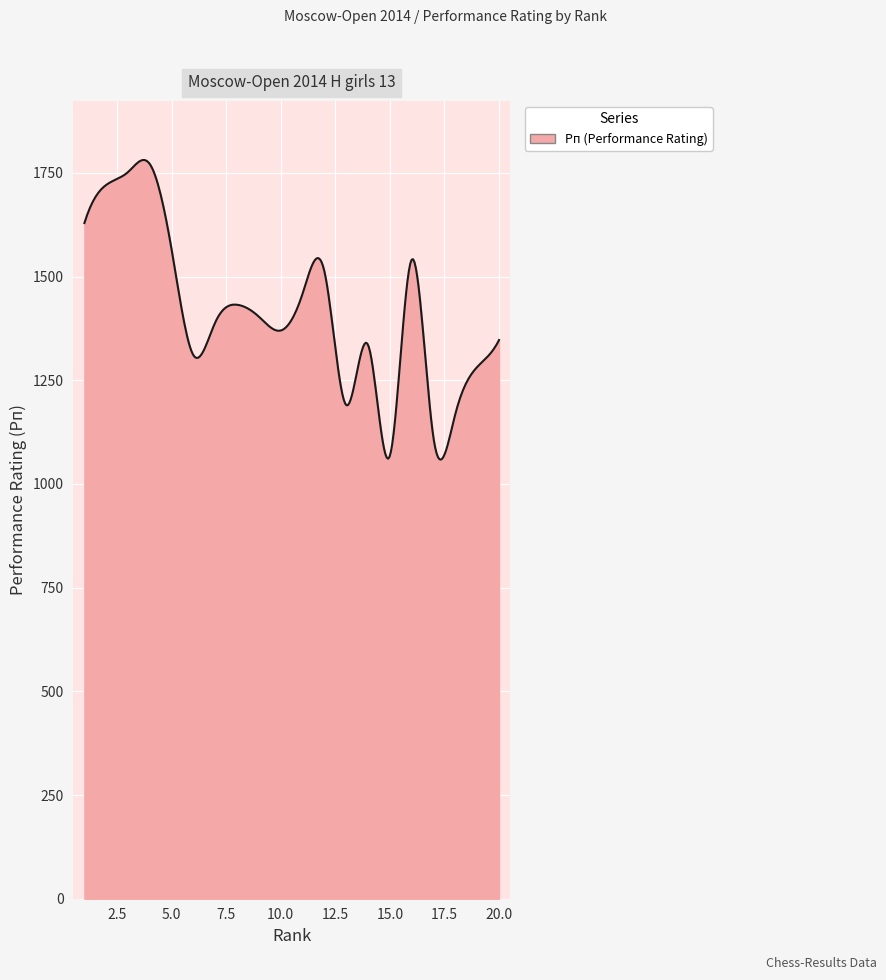

True or false: the data has more than 2 interior local peaks.

True